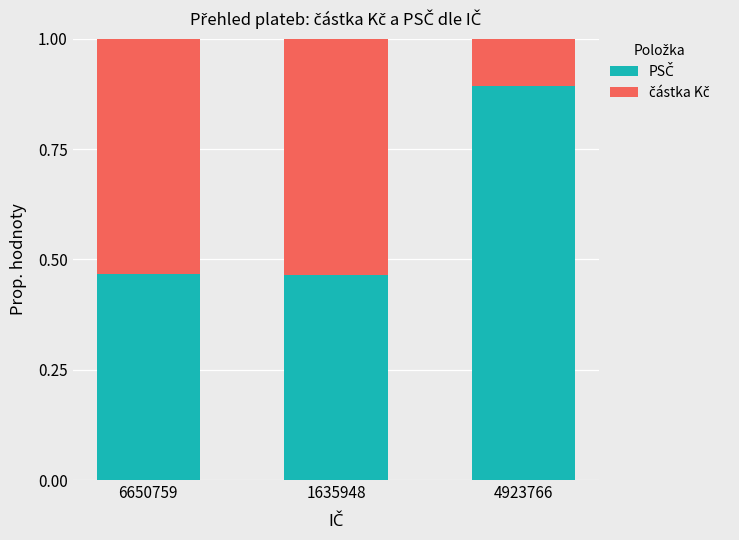

Are the bars horizontal?

No